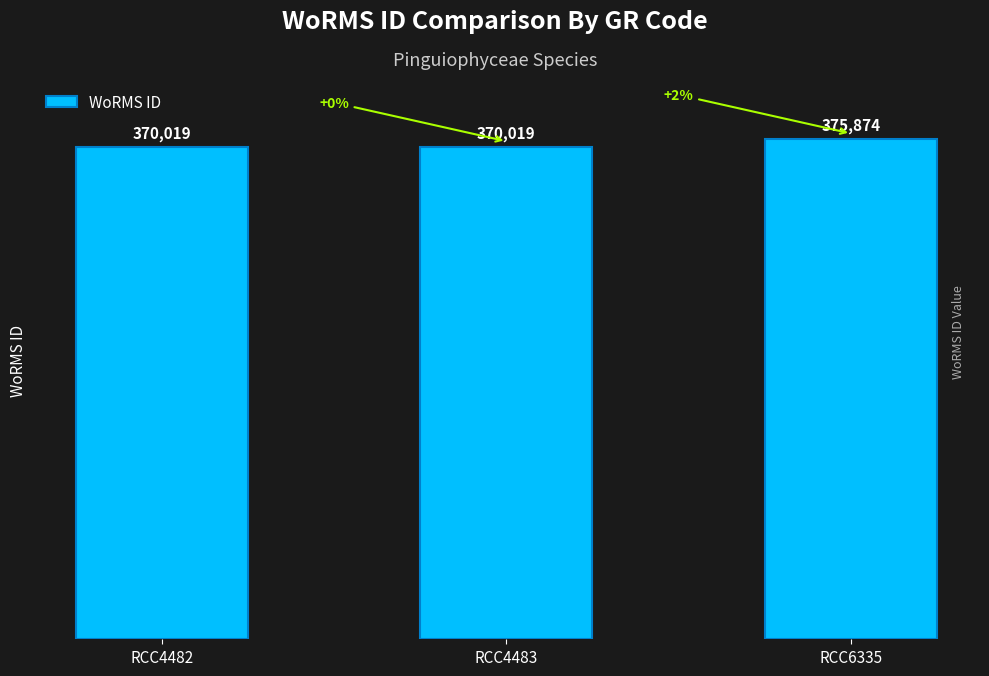

Reading right to left, extract all data points from this chart.

375874	370019	370019